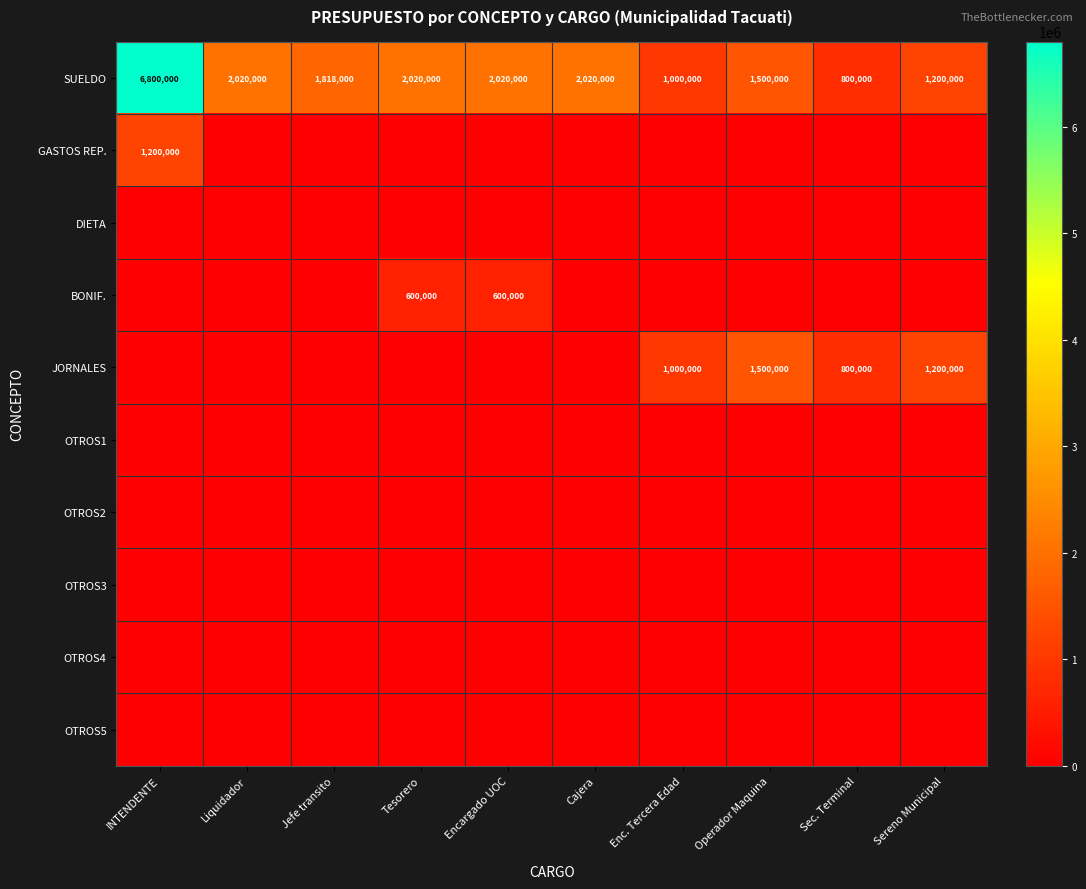

The SUELDO series shows 2020000 at Encargado UOC. True or false?

True